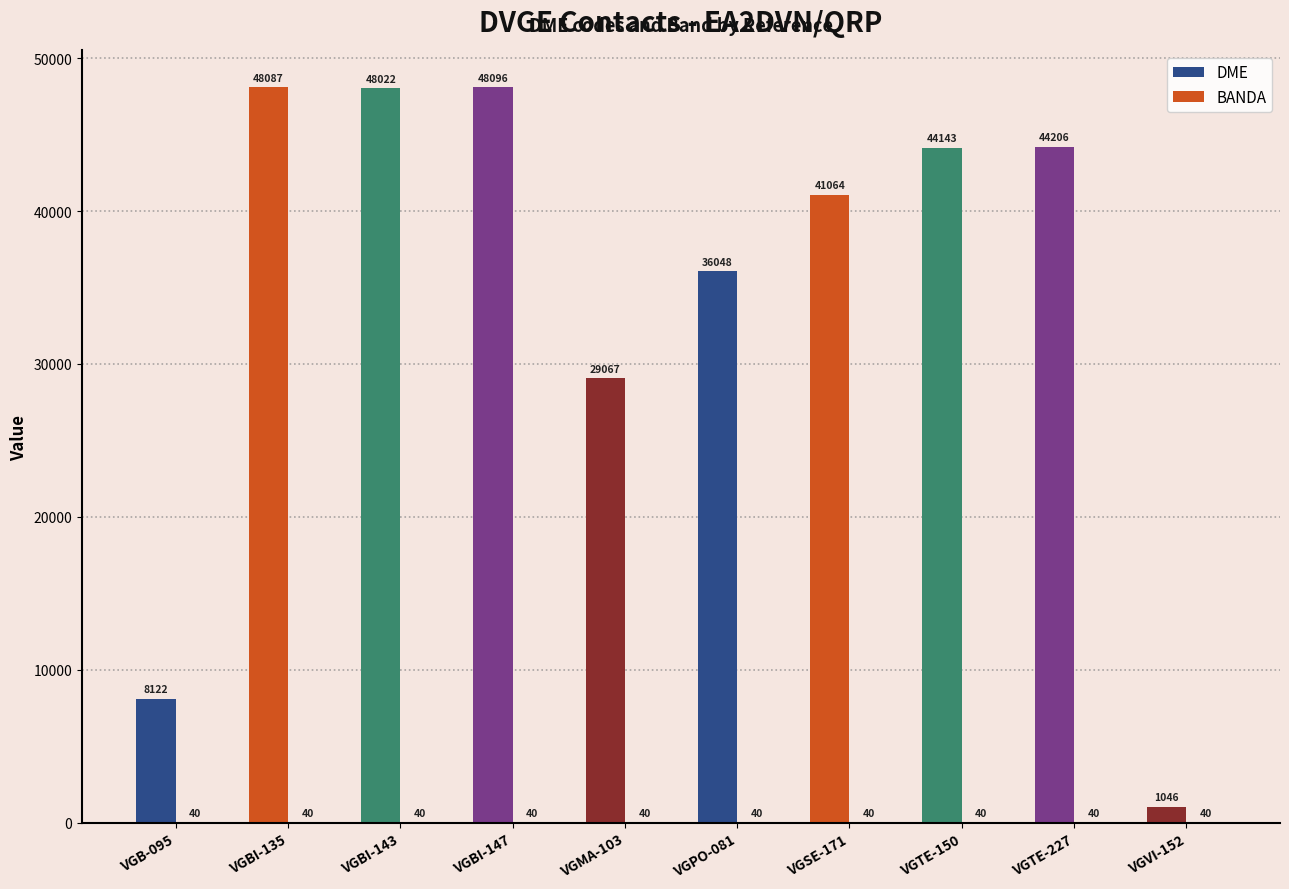

What is the difference between the maximum and second lowest values in the DME series?

39974